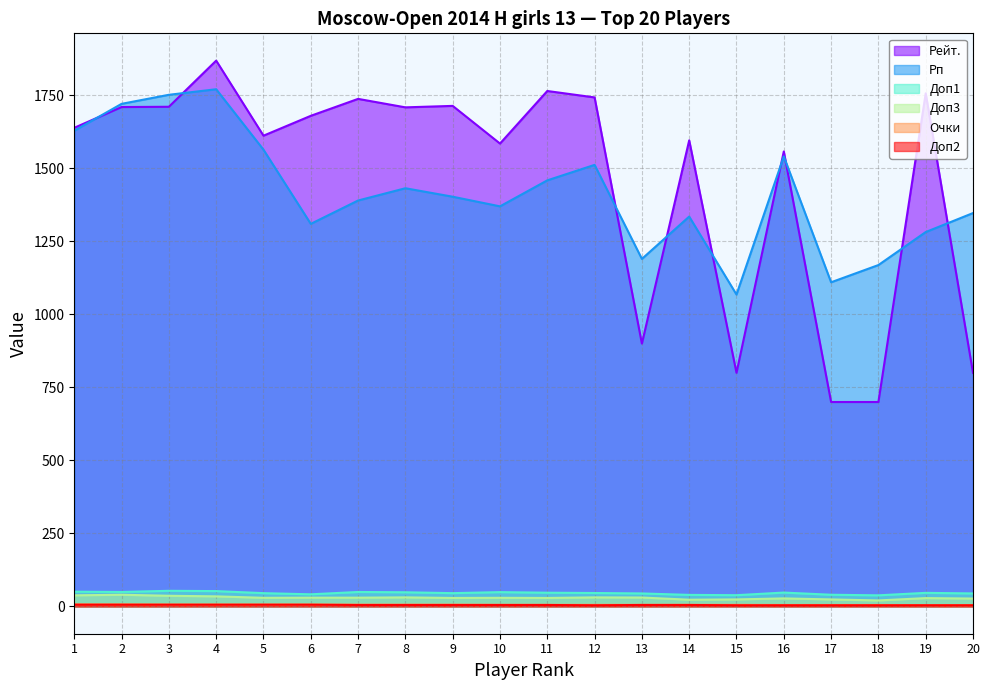

True or false: Доп1 has a value of 40.0 at 17.

True